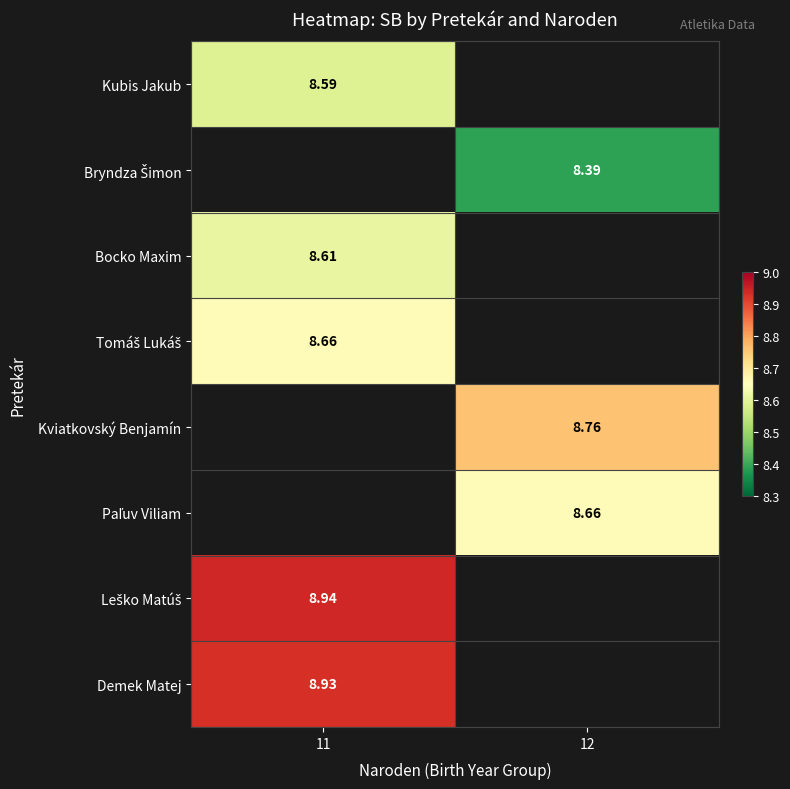

At which label is Tomáš Lukáš closest to 8?

11